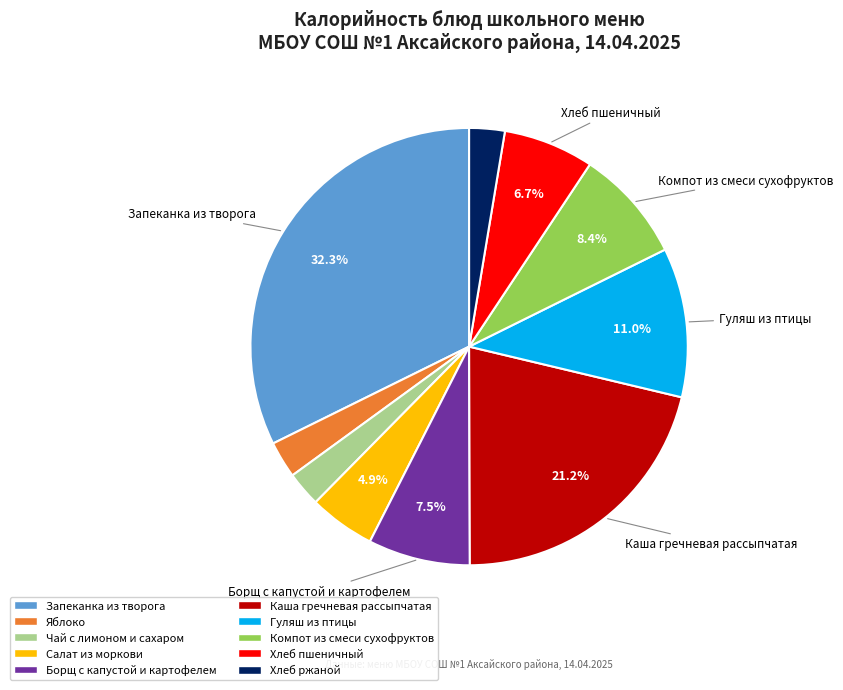

Count the number of slices in the pie.

10